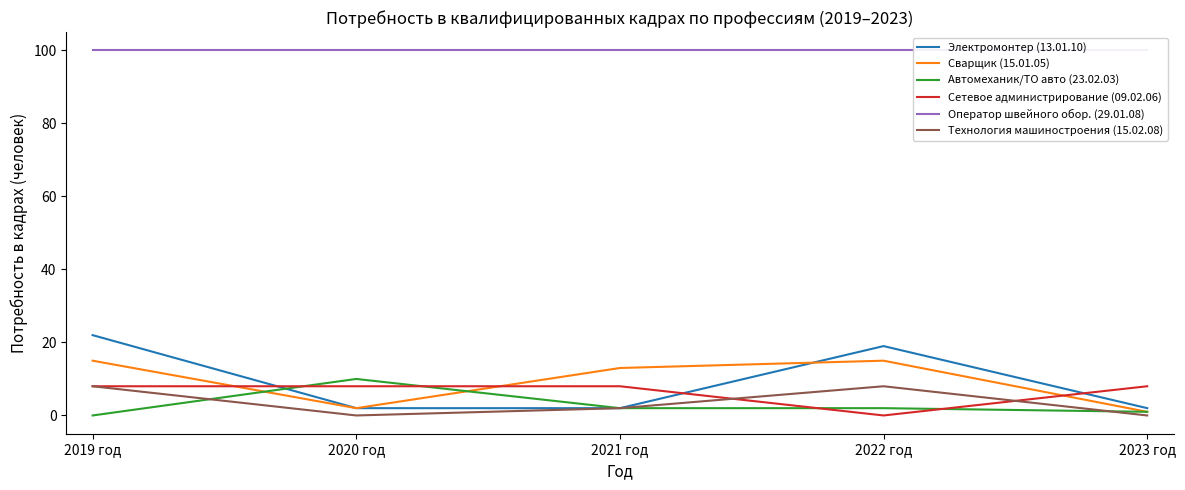

In Электромонтер (13.01.10), how many points are higher than both neighbors (excluding endpoints)?

1